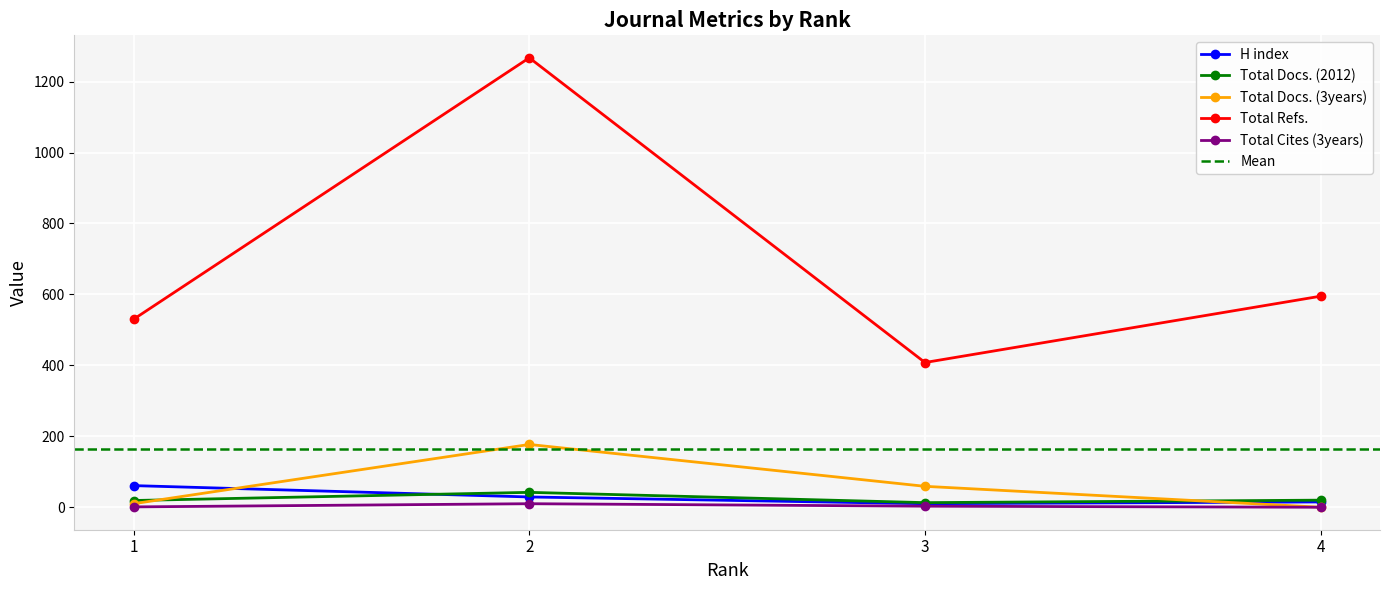

True or false: Total Cites (3years) and H index cross at least once.

False